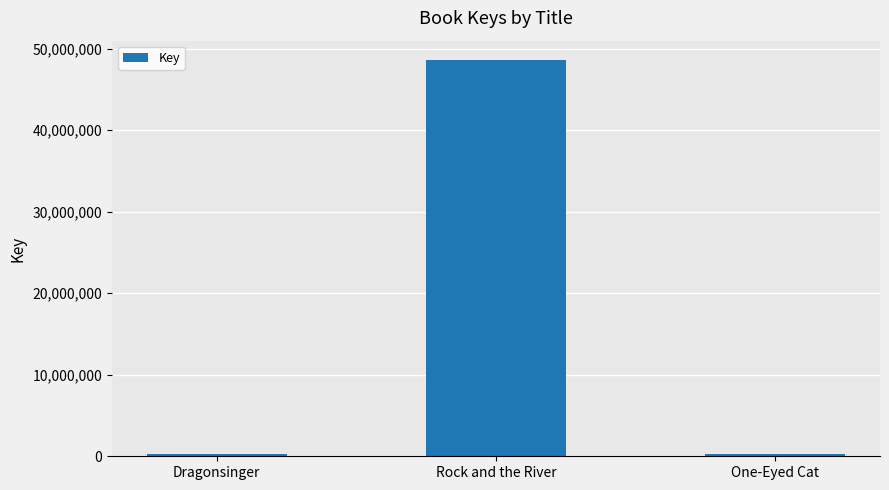

What is the average value?

16398749